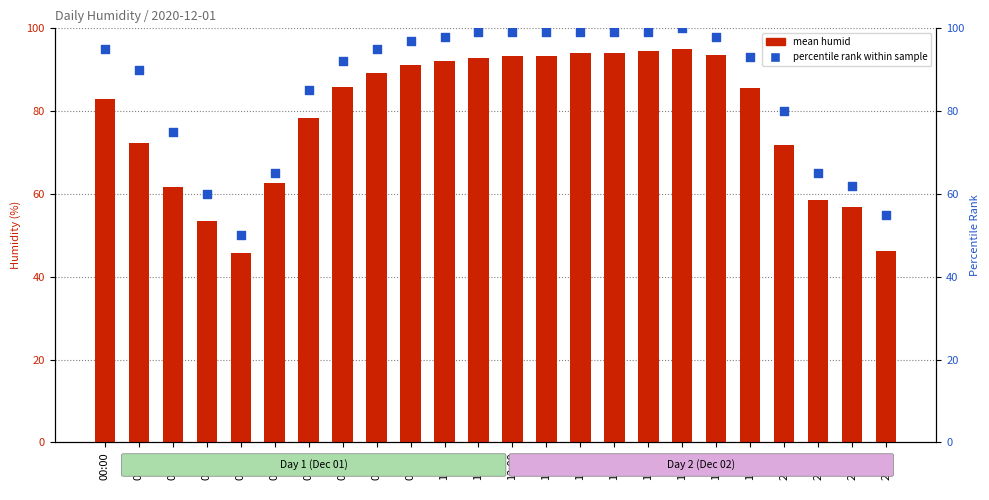

Which series has the largest Y range (max minus min)?

percentile_rank